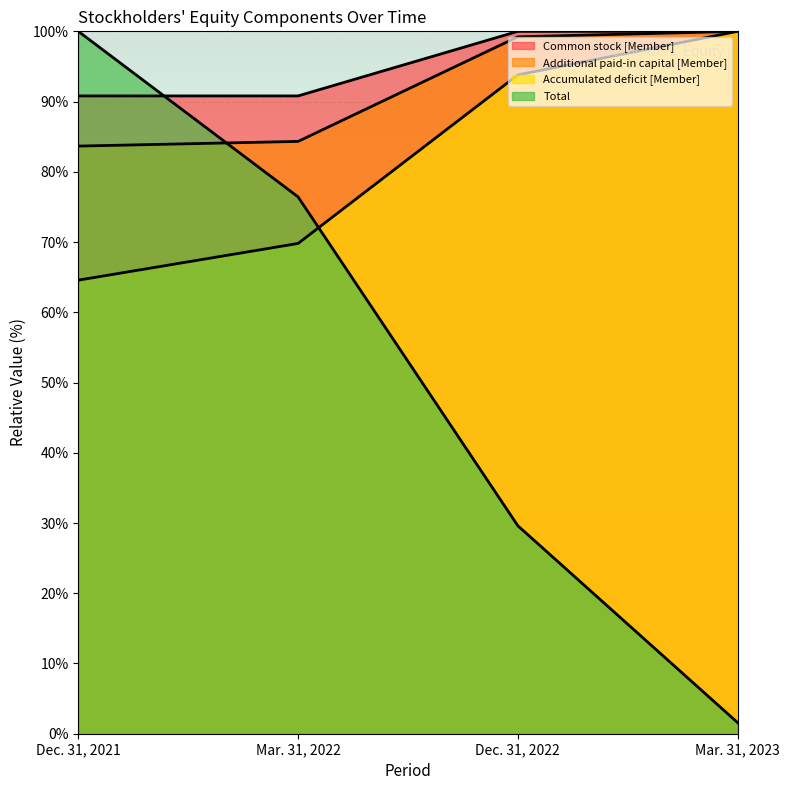

What is the average value of the Common stock [Member] series?

95.4